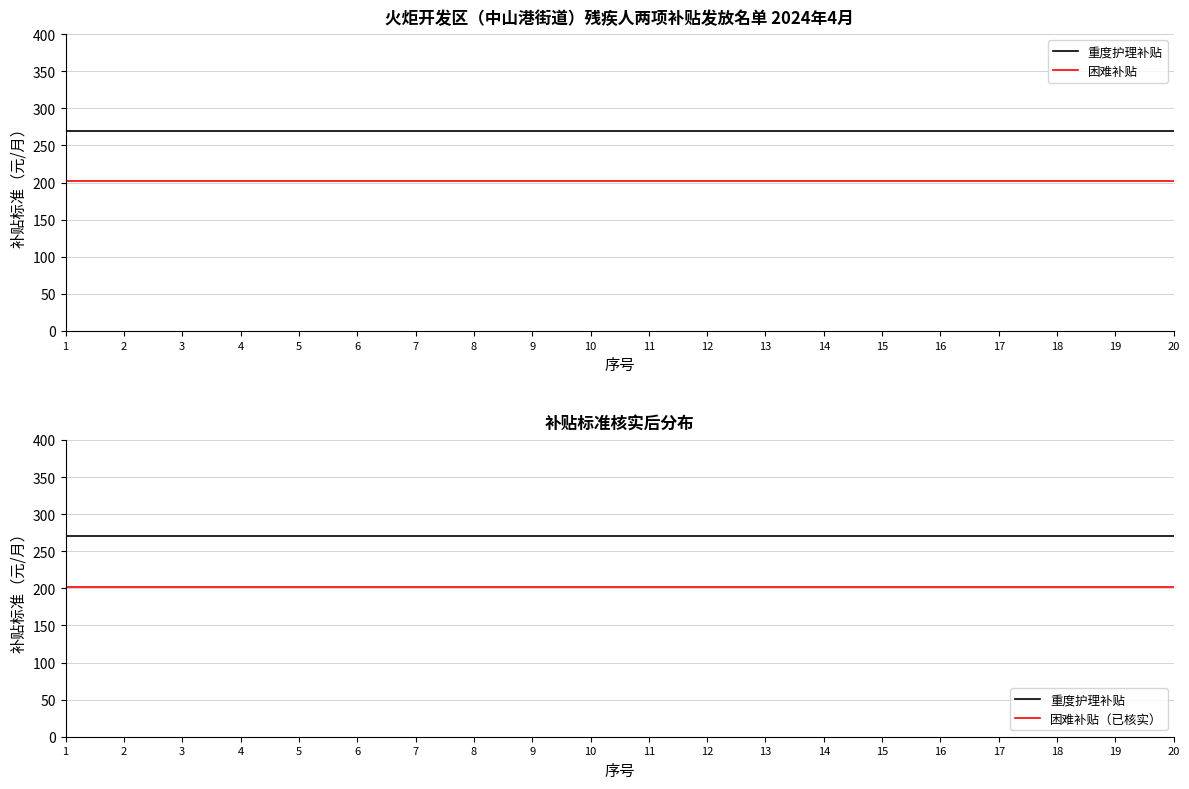

Is the value of 困难补贴（已核实） at 10 greater than the value of 困难补贴 at 12?

No